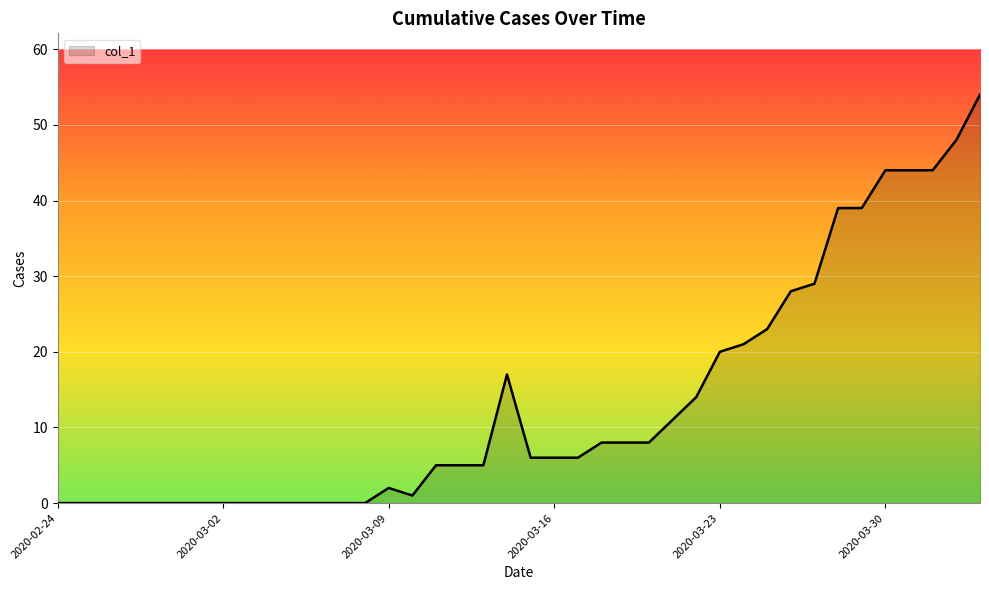

What is the greatest value displayed?

54